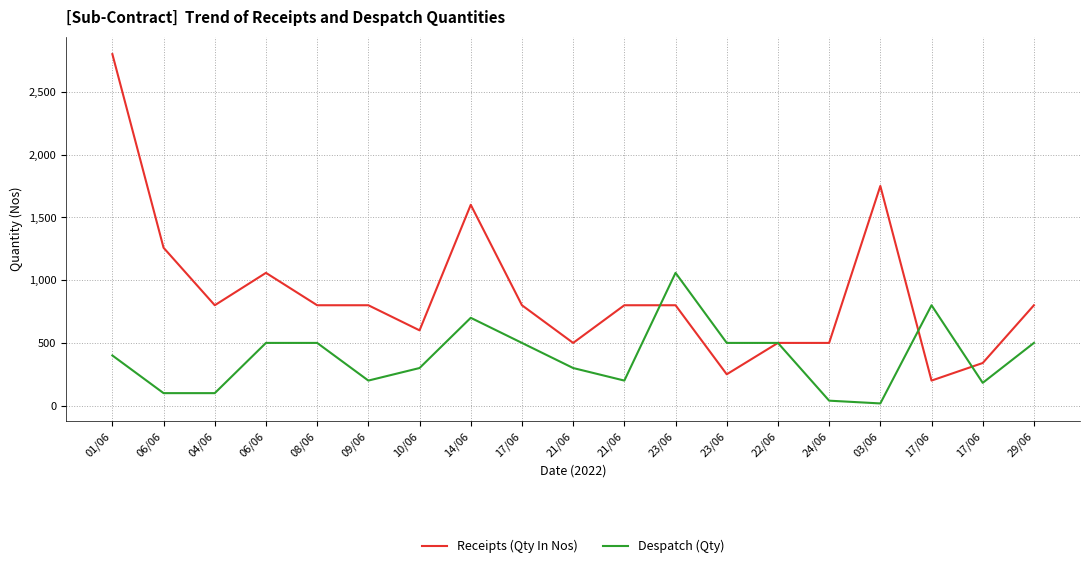

Is this an area chart (filled region under the line)?

No